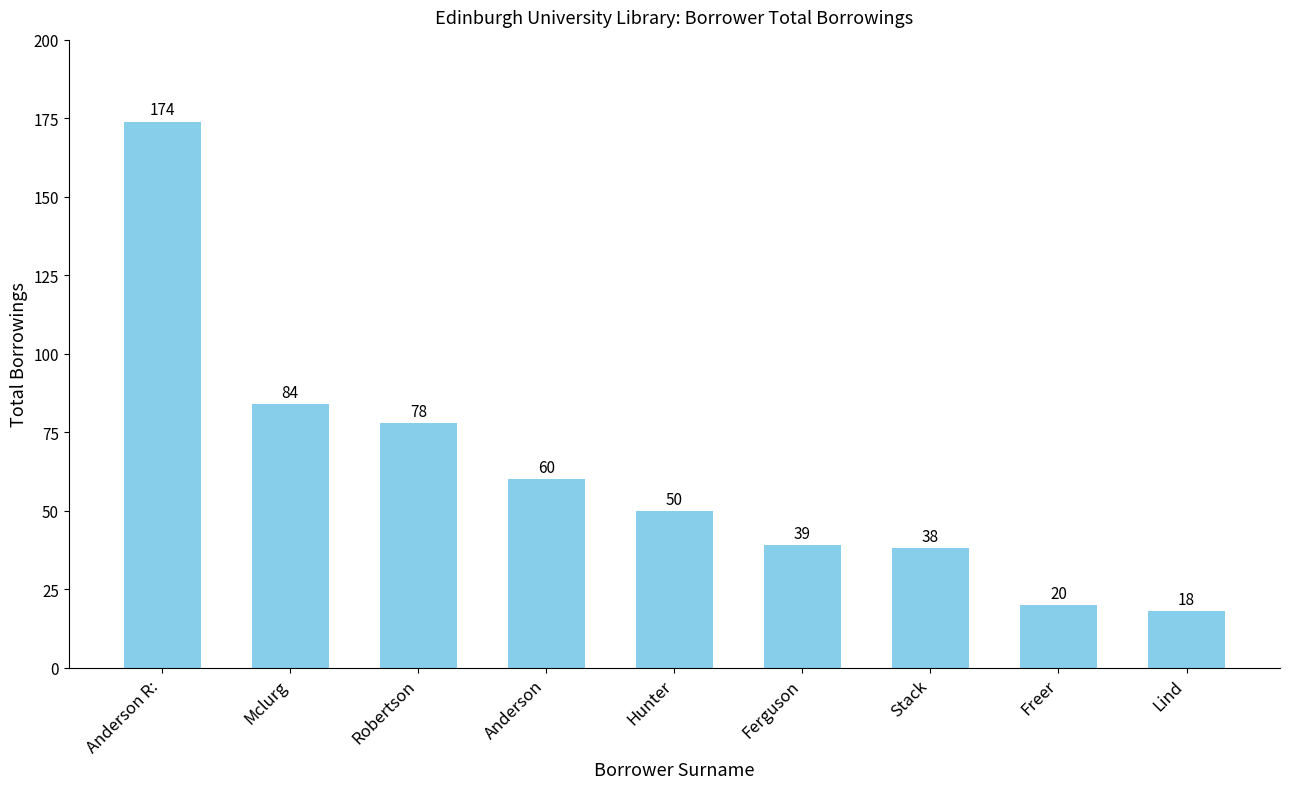

How many bars are there in total?

9